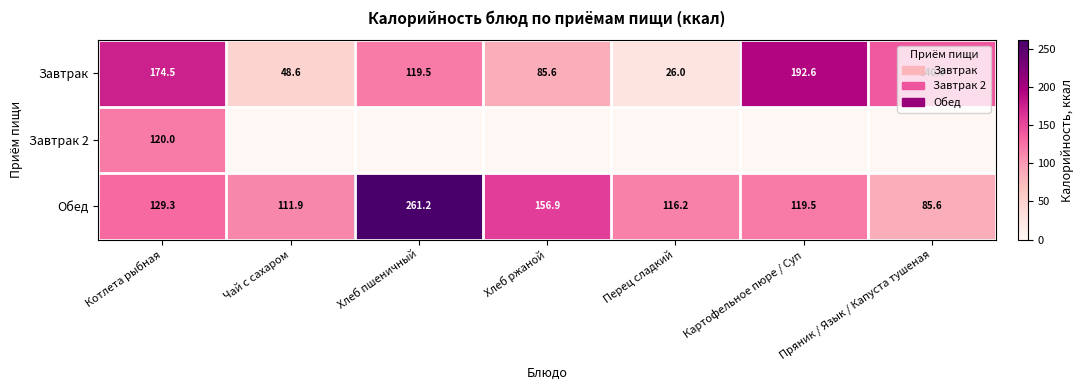

List the labels in order of Завтрак value, smallest first.

Перец сладкий, Чай с сахаром, Хлеб ржаной, Хлеб пшеничный, Пряник / Язык / Капуста тушеная, Котлета рыбная, Картофельное пюре / Суп